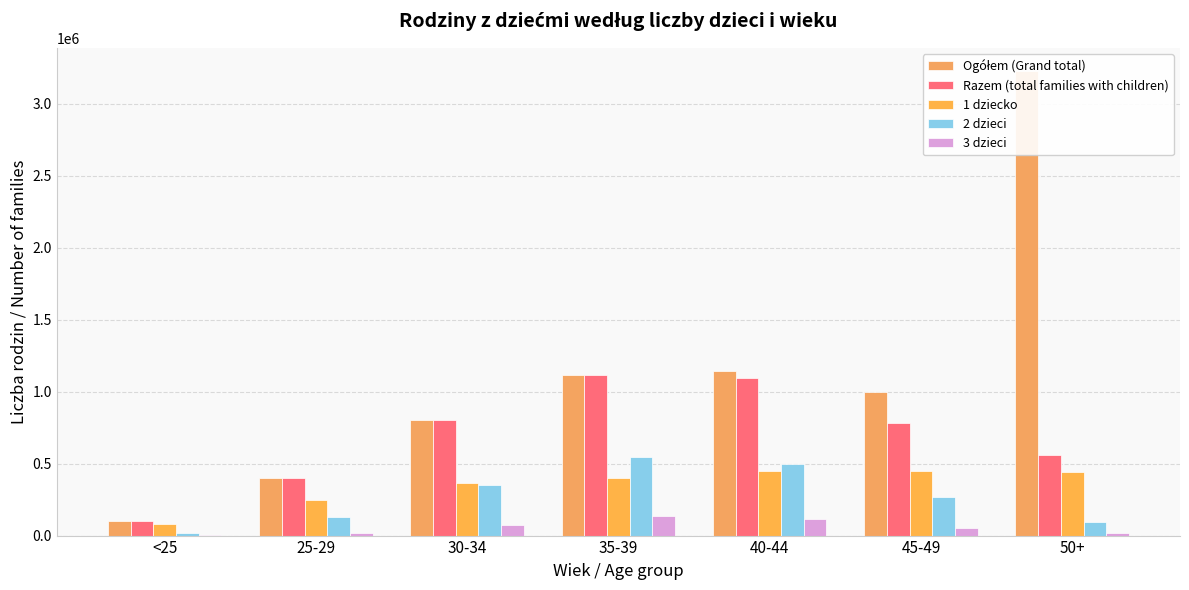

List the series in order of their peak value, lowest first.

3 dzieci, 1 dziecko, 2 dzieci, Razem (total families with children), Ogółem (Grand total)